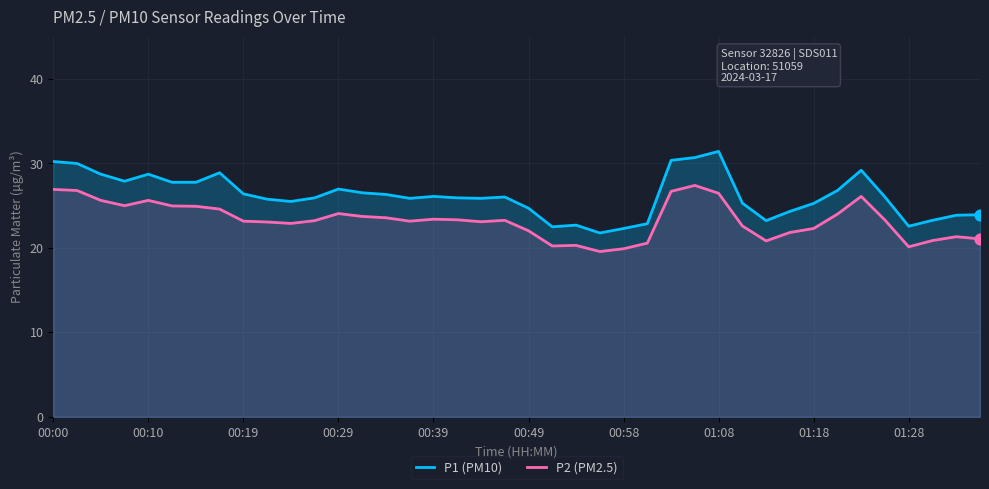

At which category is the sum across all series the highest?

27